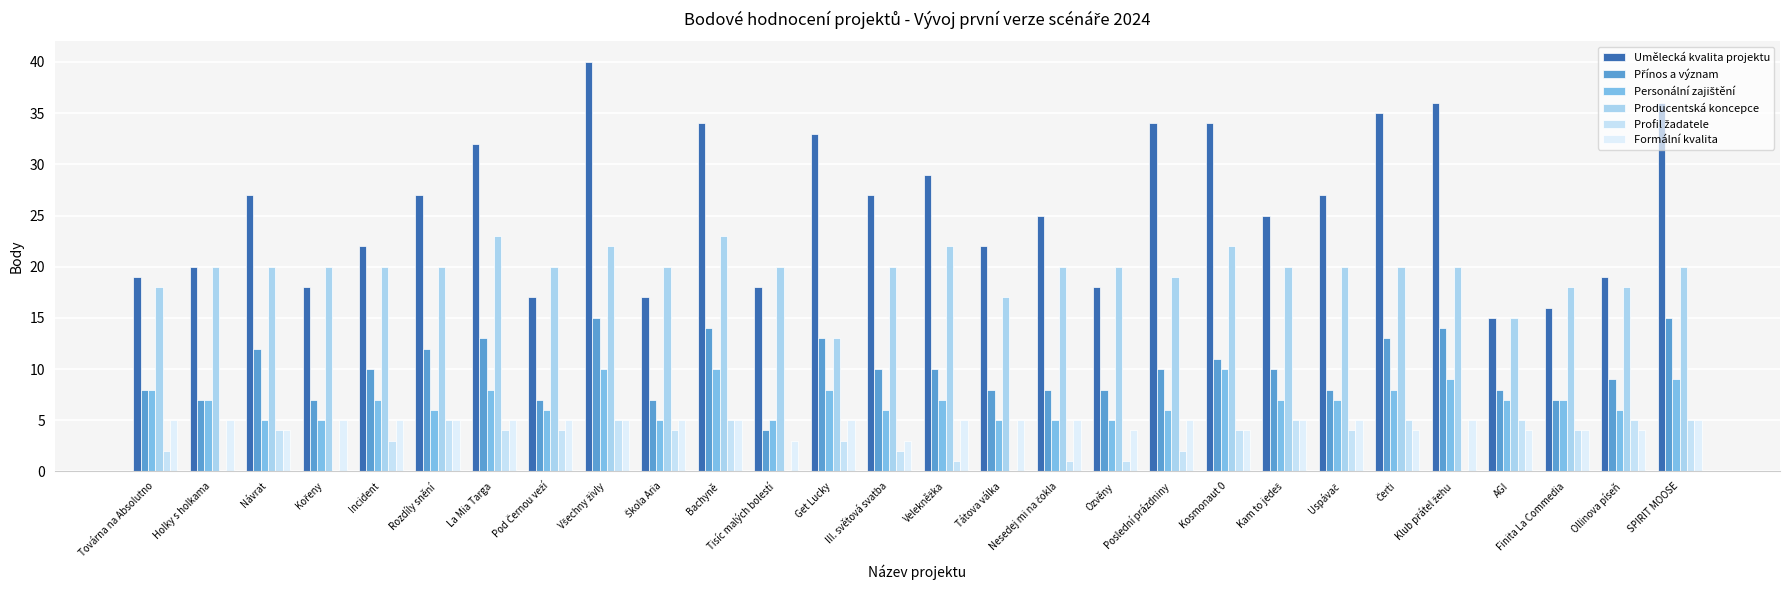

Is the value of Profil žadatele at Poslední prázdniny greater than the value of Umělecká kvalita projektu at Továrna na Absolutno?

No